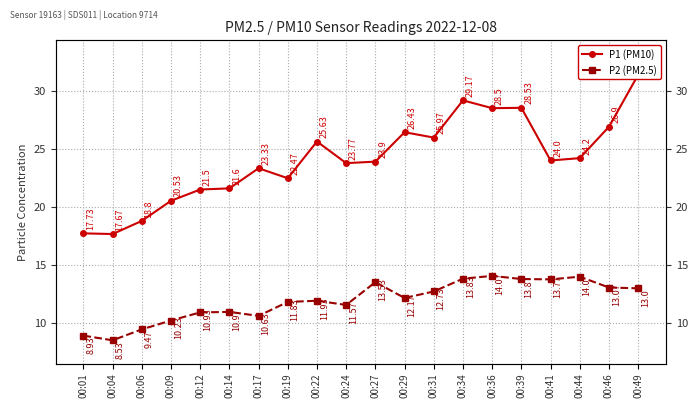

Reading left to right, list all the values displayed in this chart.

P1 (PM10): 17.7	17.7	18.8	20.5	21.5	21.6	23.3	22.5	25.6	23.8	23.9	26.4	26.0	29.2	28.5	28.5	24.0	24.2	26.9	31.4
P2 (PM2.5): 8.9	8.5	9.5	10.2	10.9	11.0	10.6	11.8	11.9	11.6	13.5	12.2	12.7	13.8	14.1	13.8	13.8	14.0	13.1	13.0